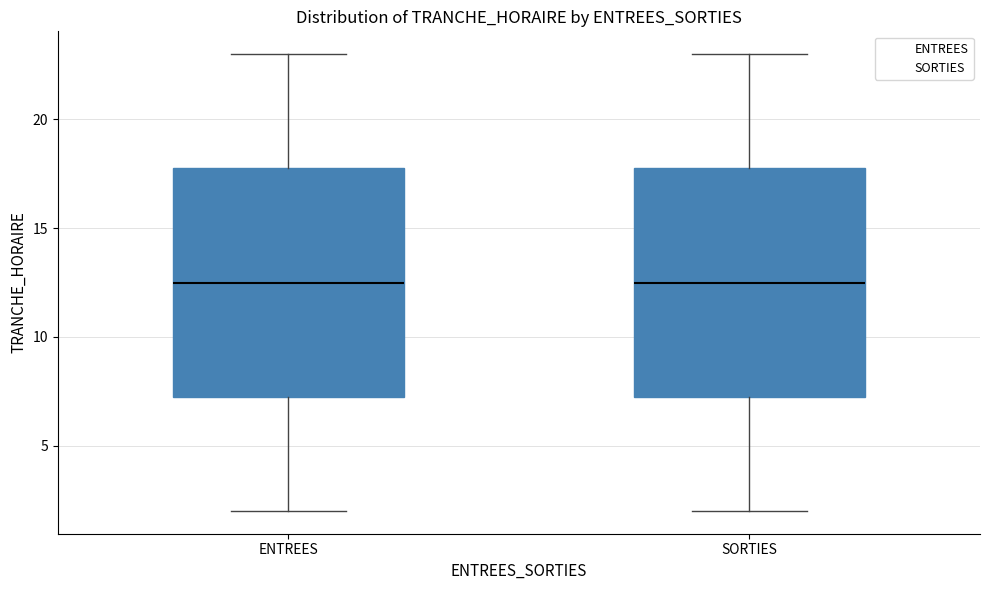

Where does the lower whisker of the box for ENTREES end on the y-axis? The values are not printed on the chart, so give them approximately, as read against the axis.

2.0